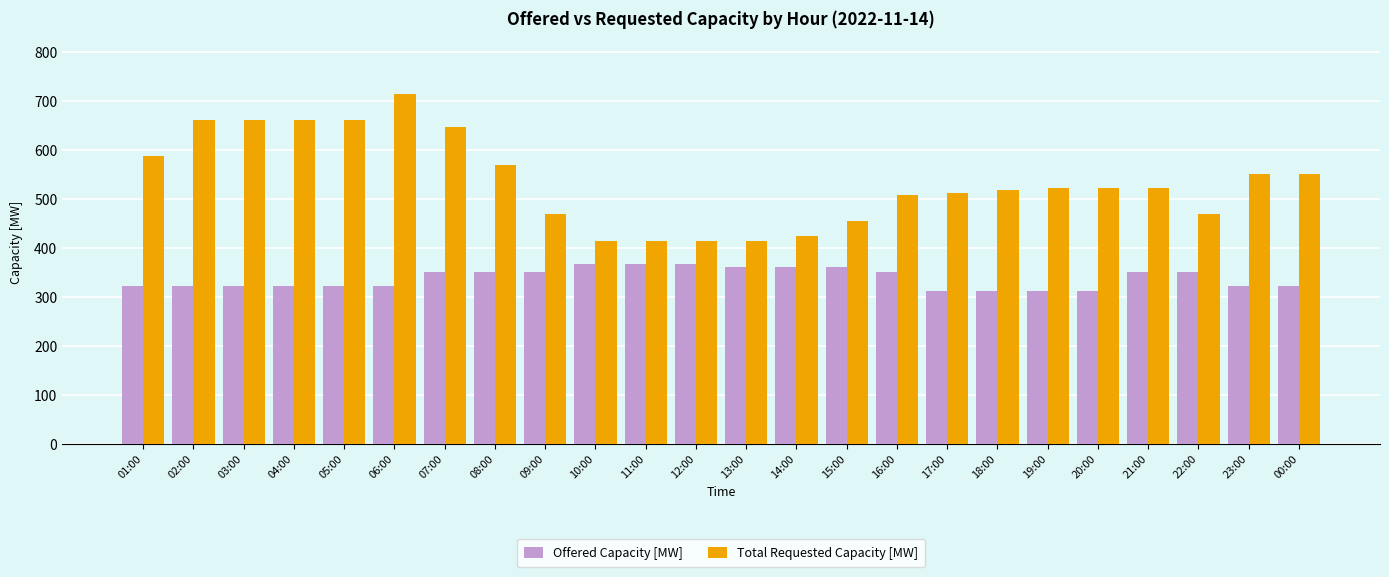

How many groups of bars are there?

24